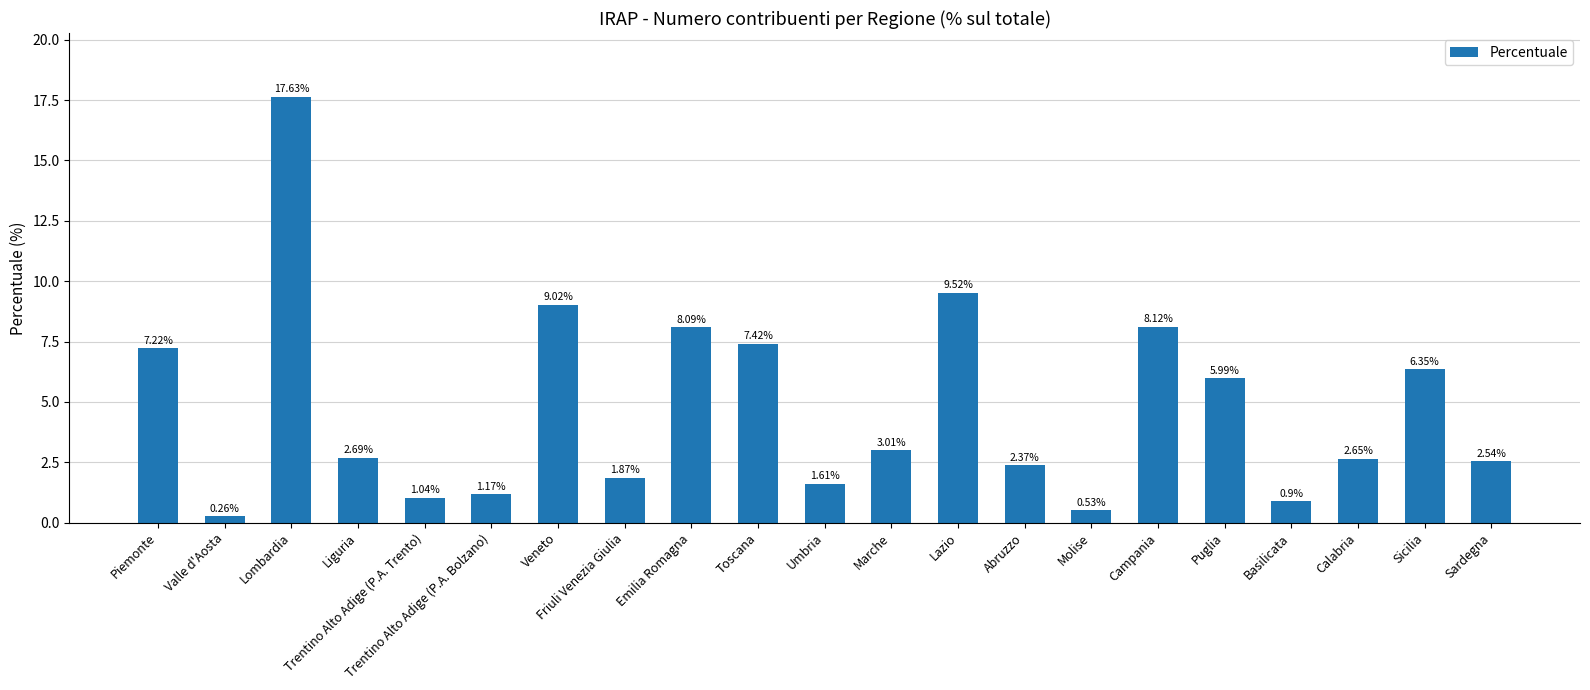

How many bars are there in total?

21